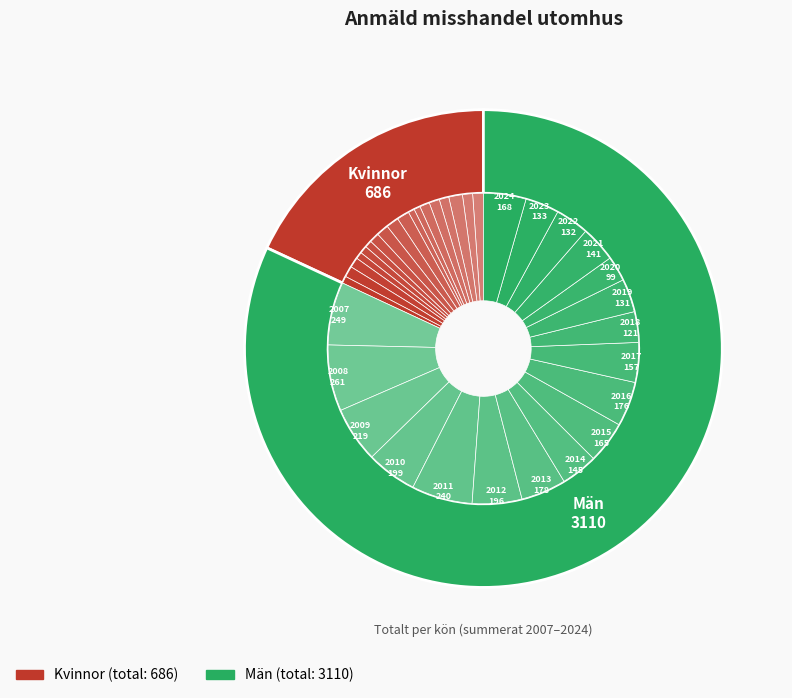

How many slices are in this pie chart?

18